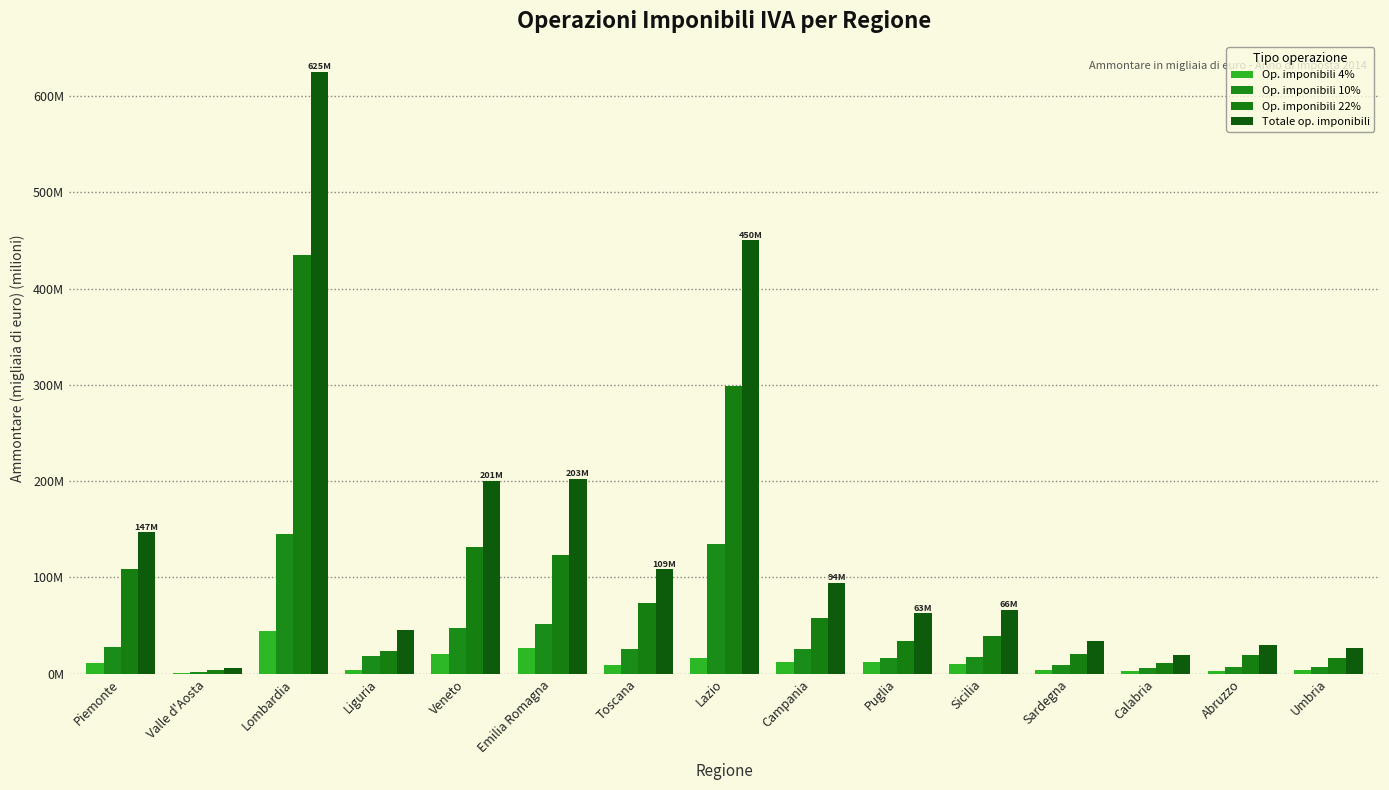

At how many categories does at least one series exceed 593?

1